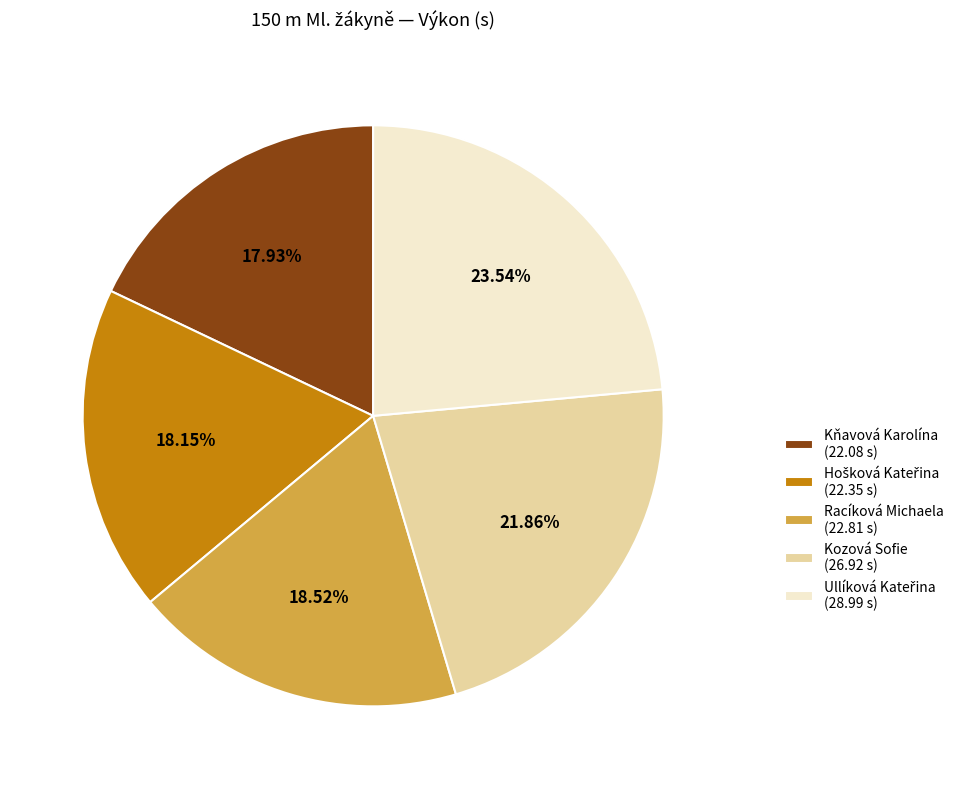

Is there a majority slice in this chart?

No